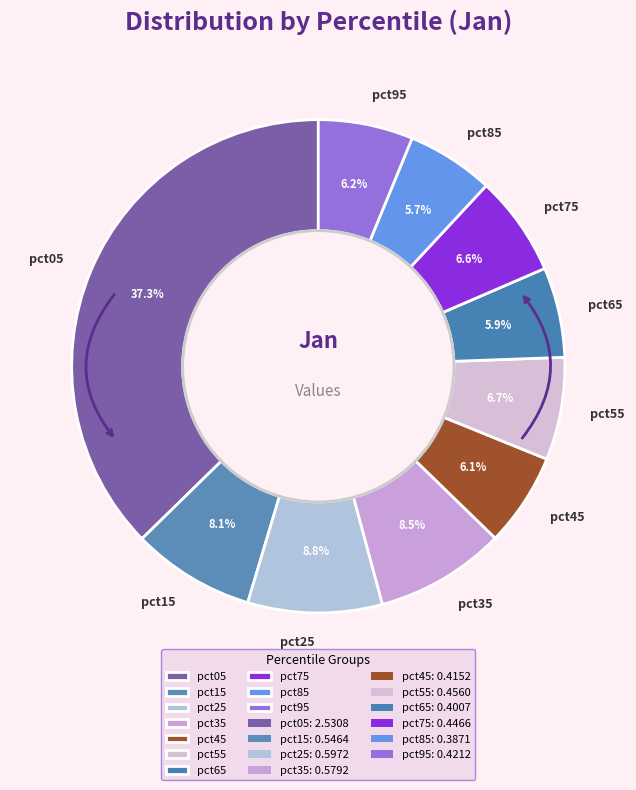

Is there a majority slice in this chart?

No